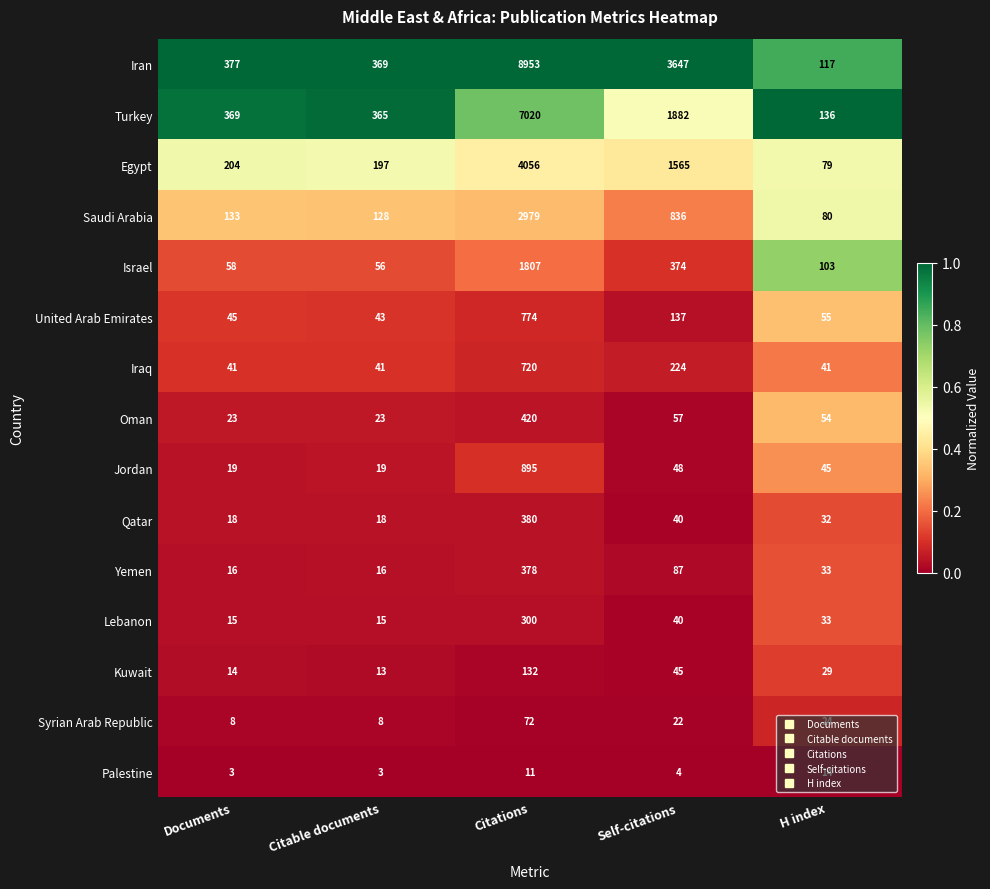

Which series has the largest range (max minus min)?

Iran